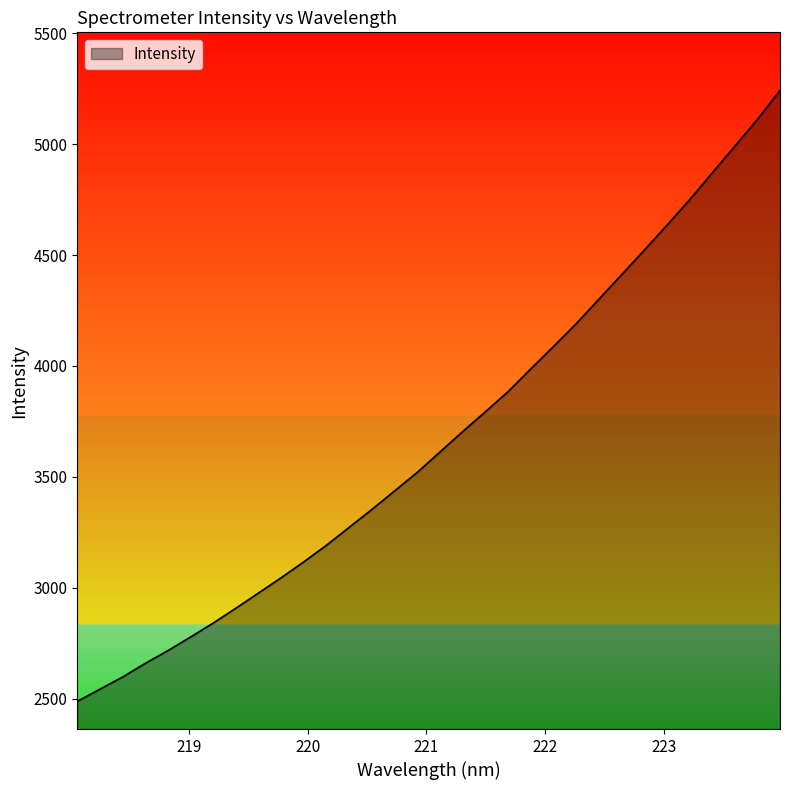

What is the minimum value shown in the chart?

2488.2